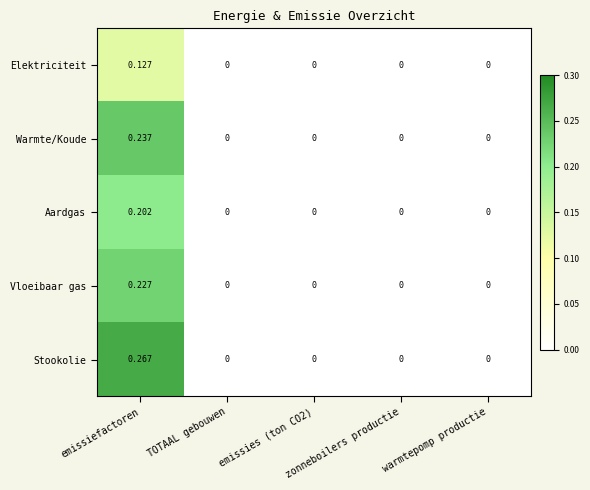

Which series has the widest spread of values?

Stookolie